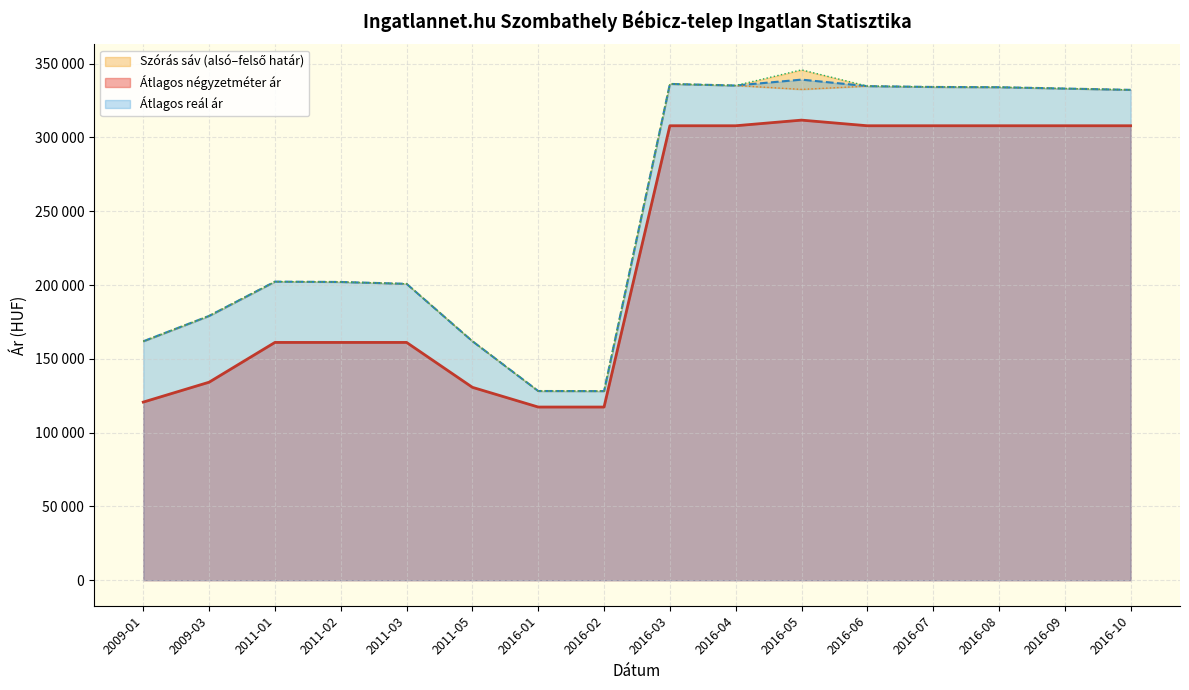

Is it true that Szórás felső határ equals 110242 at 2011-03?

False